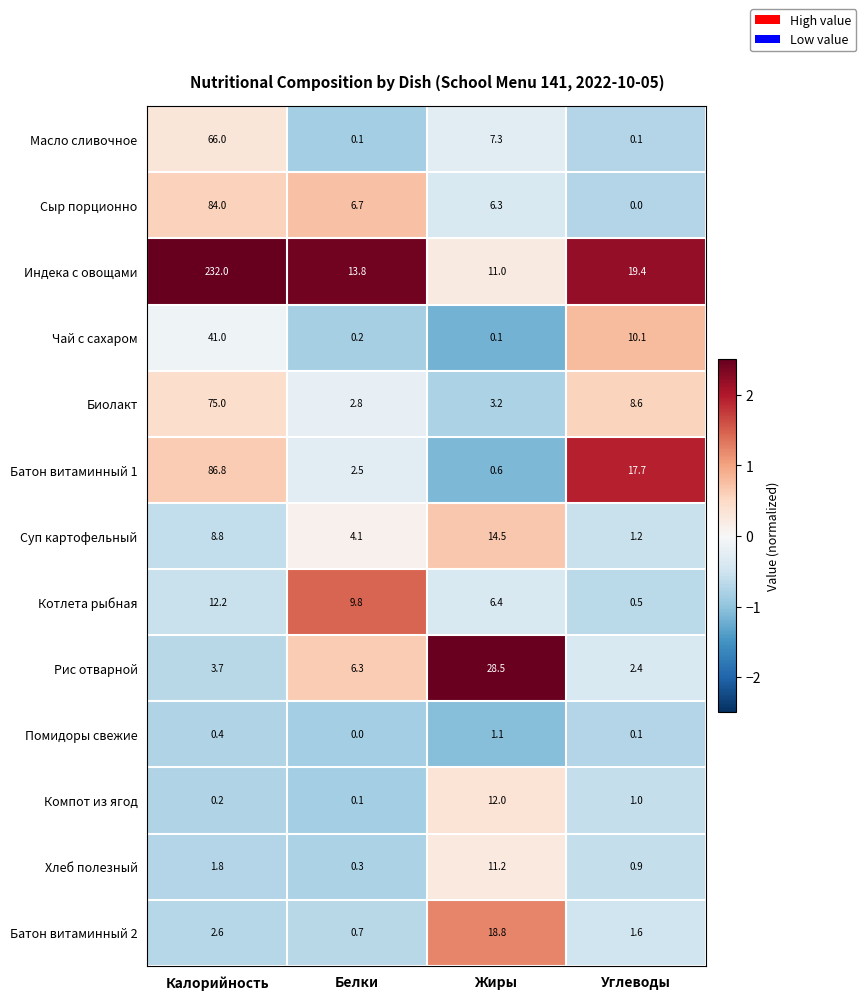

How many categories are shown in the chart?

4